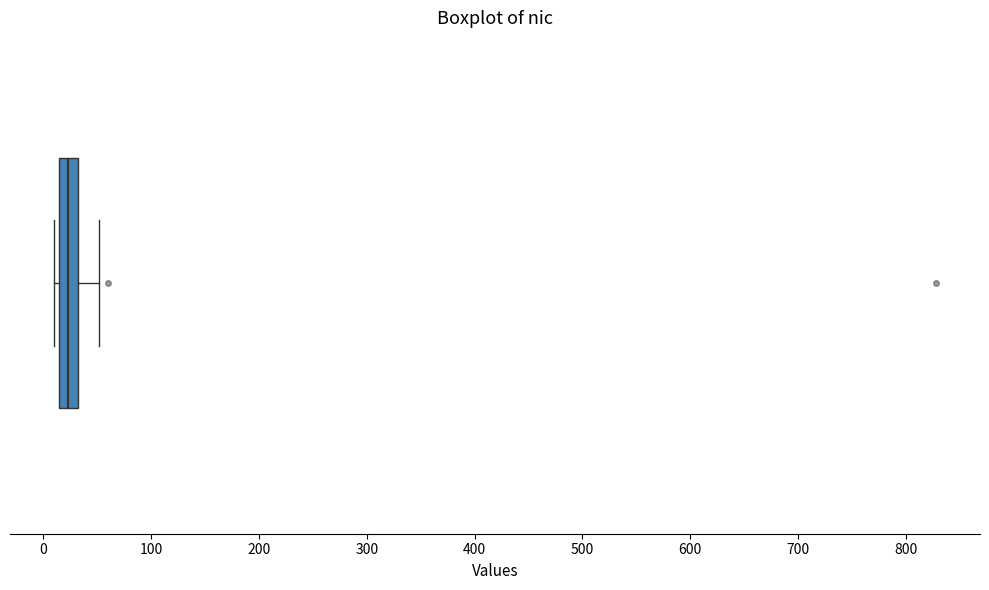

Where does the right whisker of the box end on the x-axis? The values are not printed on the chart, so give them approximately, as read against the axis.

50